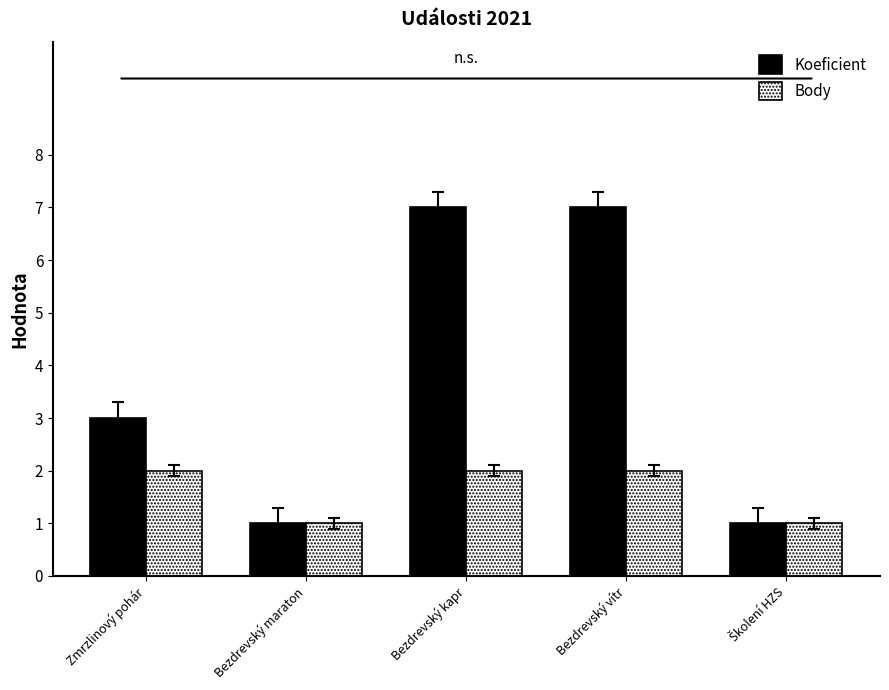

What is the greatest value displayed?

7